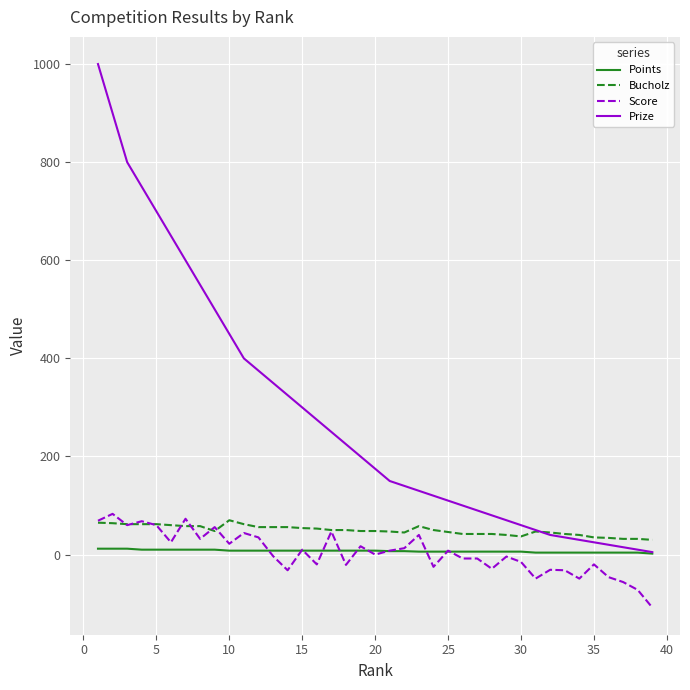

Which series has the largest range (max minus min)?

Prize